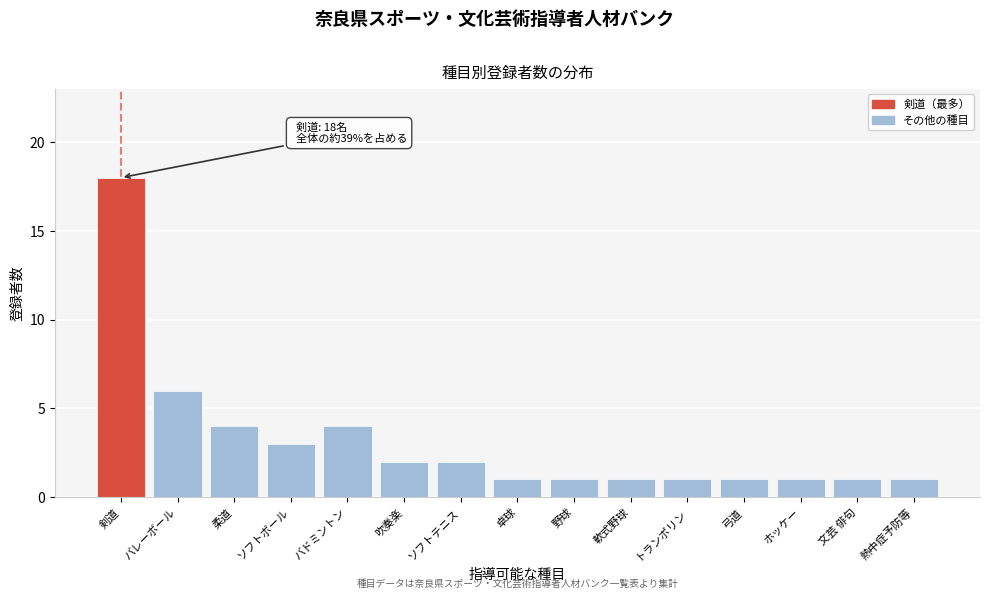

Reading left to right, extract all data points from this chart.

18	6	4	3	4	2	2	1	1	1	1	1	1	1	1